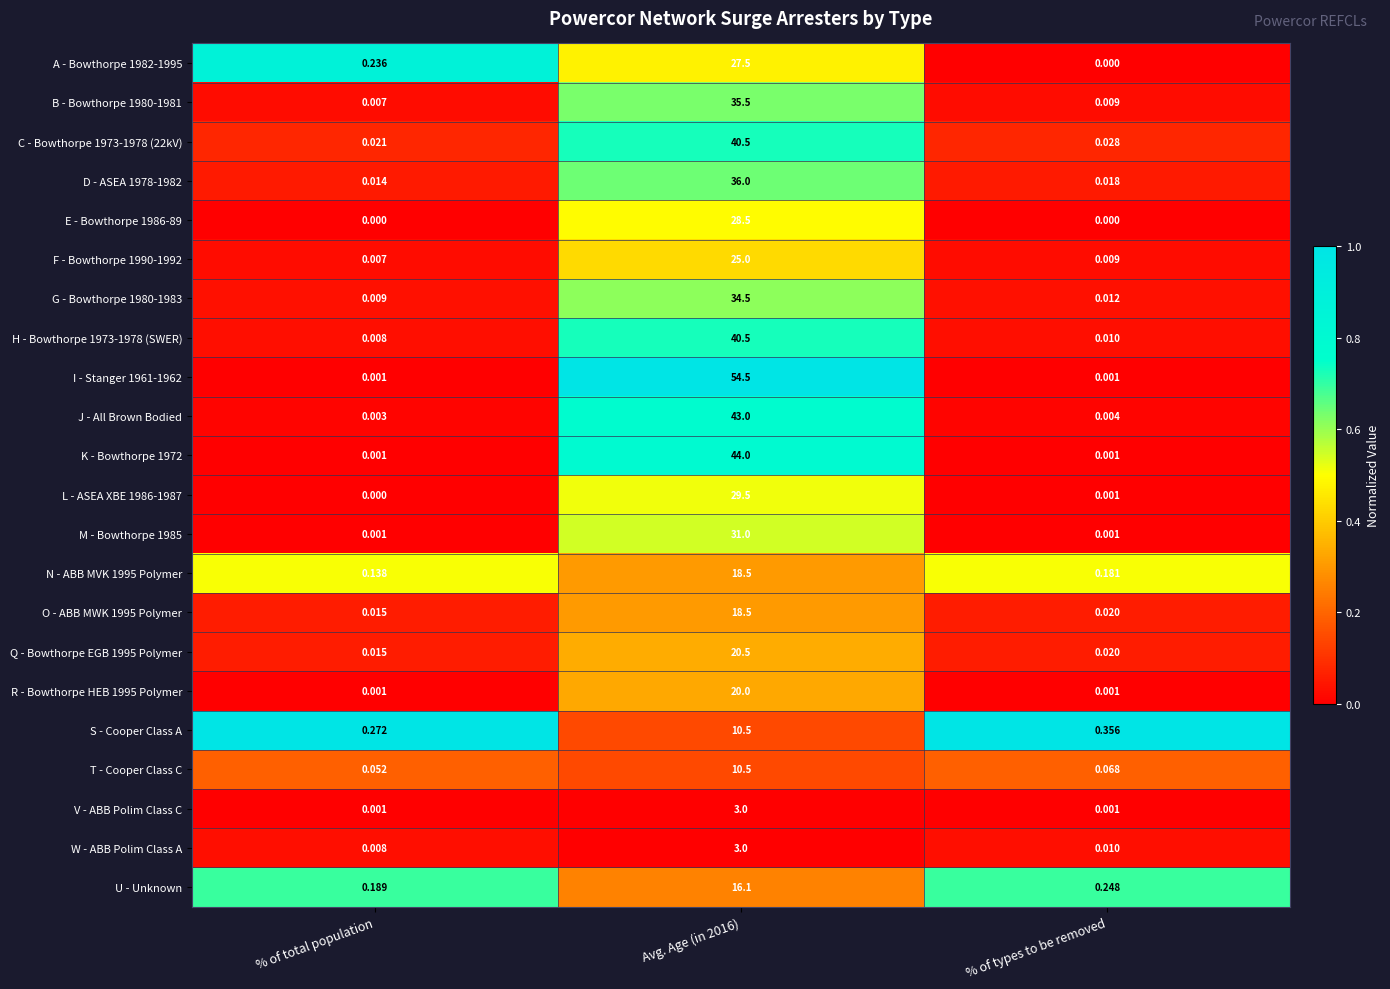

Is the value of I - Stanger 1961-1962 at % of types to be removed greater than the value of H - Bowthorpe 1973-1978 (SWER) at % of types to be removed?

No